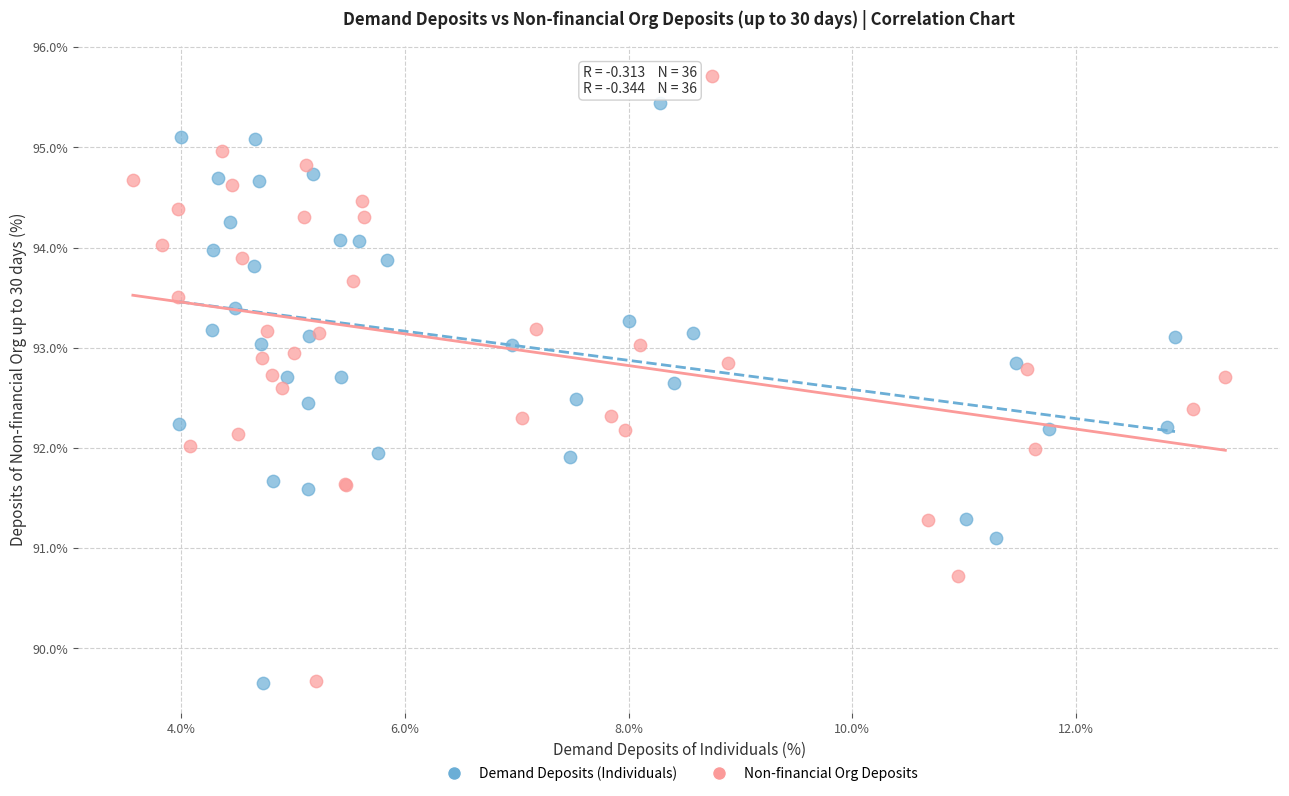

Which series has the largest Y range (max minus min)?

Non-financial Org Deposits